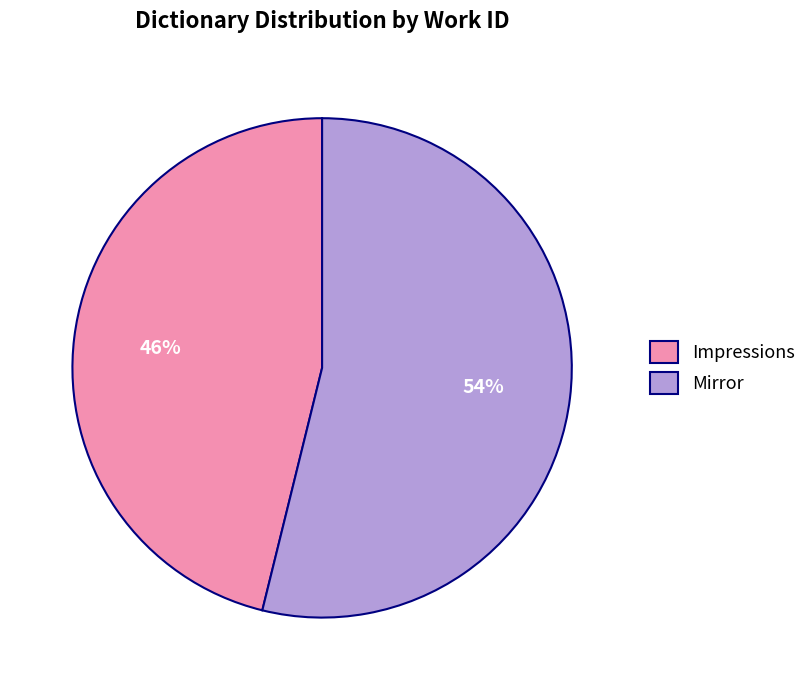

Which slice is the largest?

Mirror